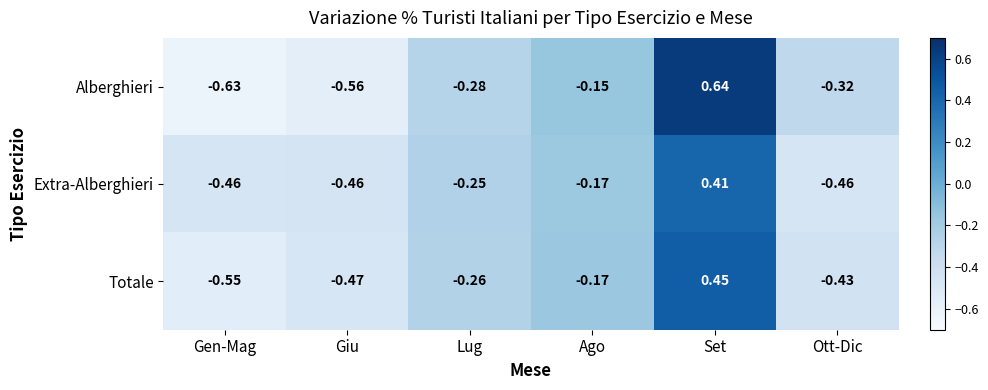

List the series in order of their peak value, highest first.

Alberghieri, Totale, Extra-Alberghieri